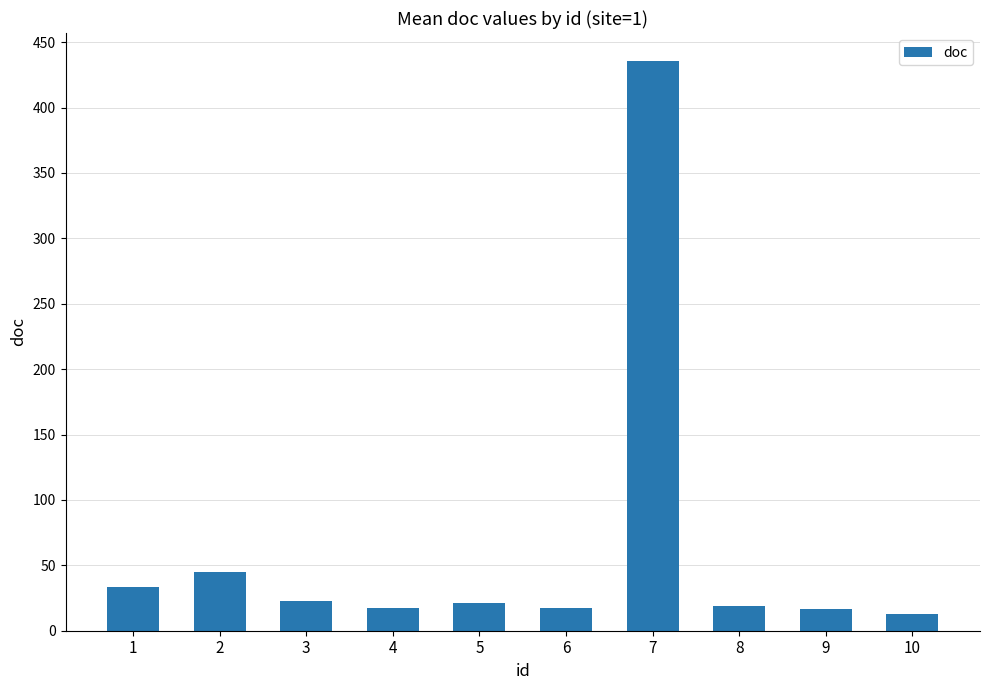

What is the change in value from 2 to 6?

-27.5